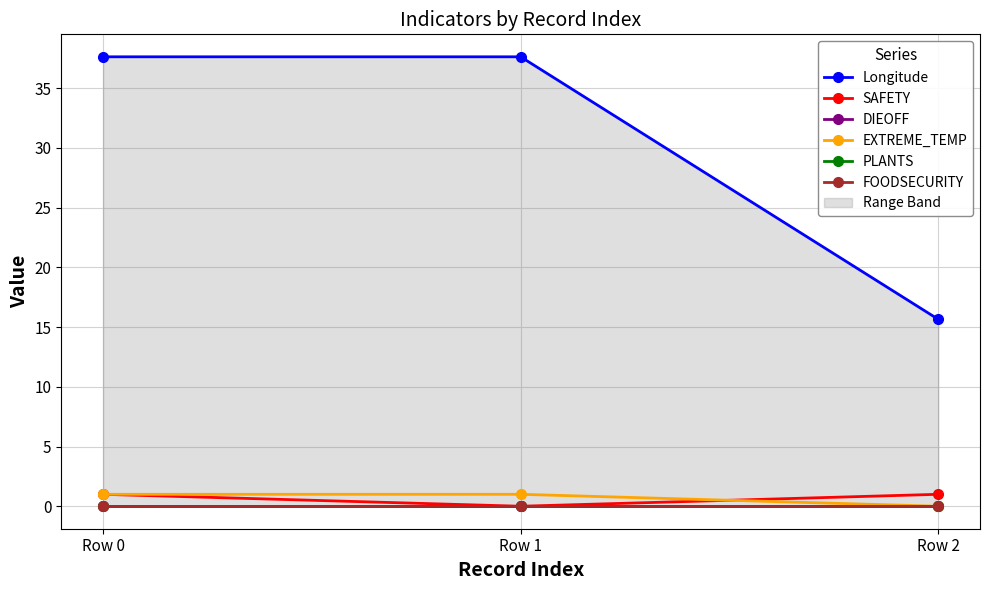

Between Row 0 and Row 1, which series saw the biggest shift?

SAFETY